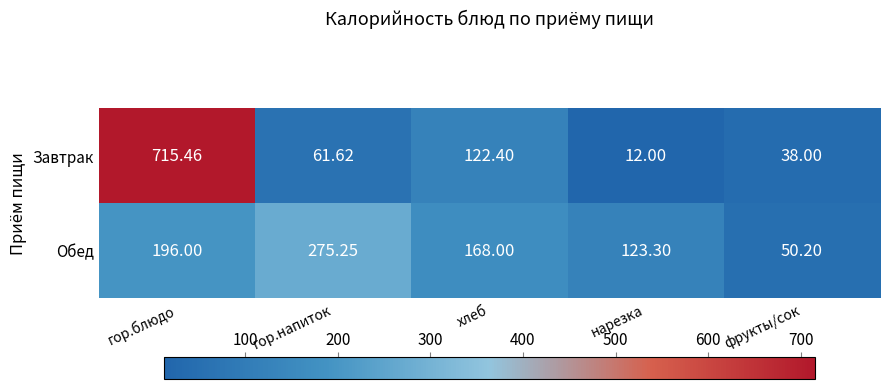

At which category is the sum across all series the highest?

гор.блюдо